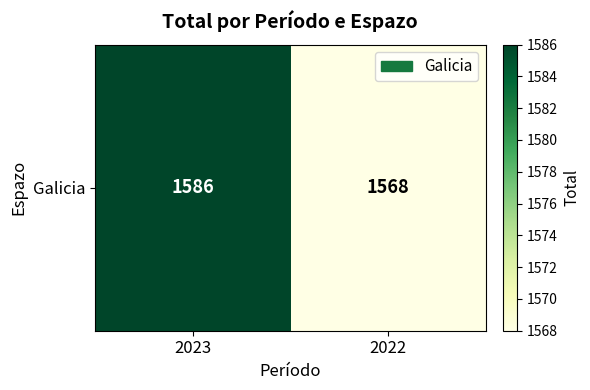

At which label is the value closest to 1577?

2023